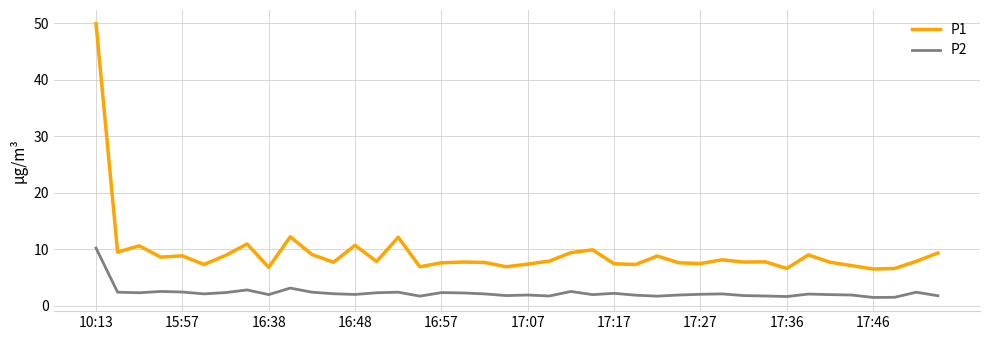

What is the minimum value for P1?

6.5